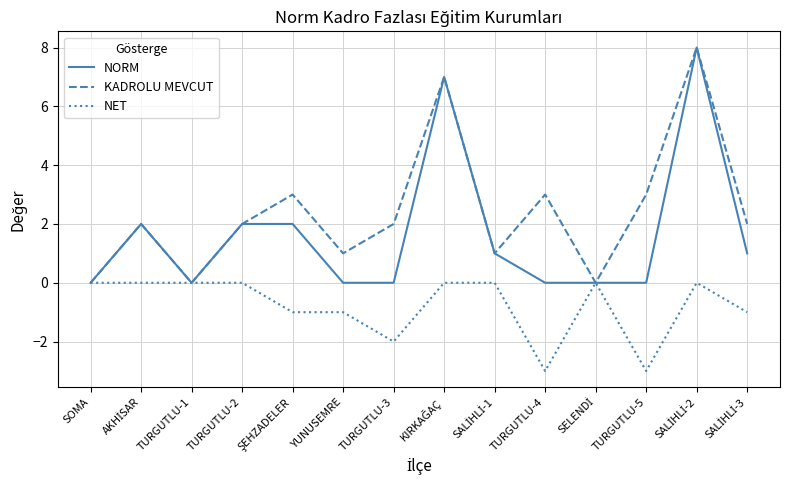

What is the smallest value displayed?

-3